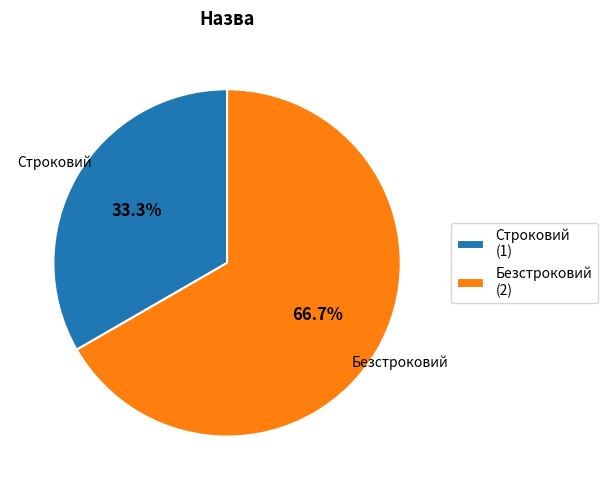

What is the total percentage of Строковий and Безстроковий?

100.0%